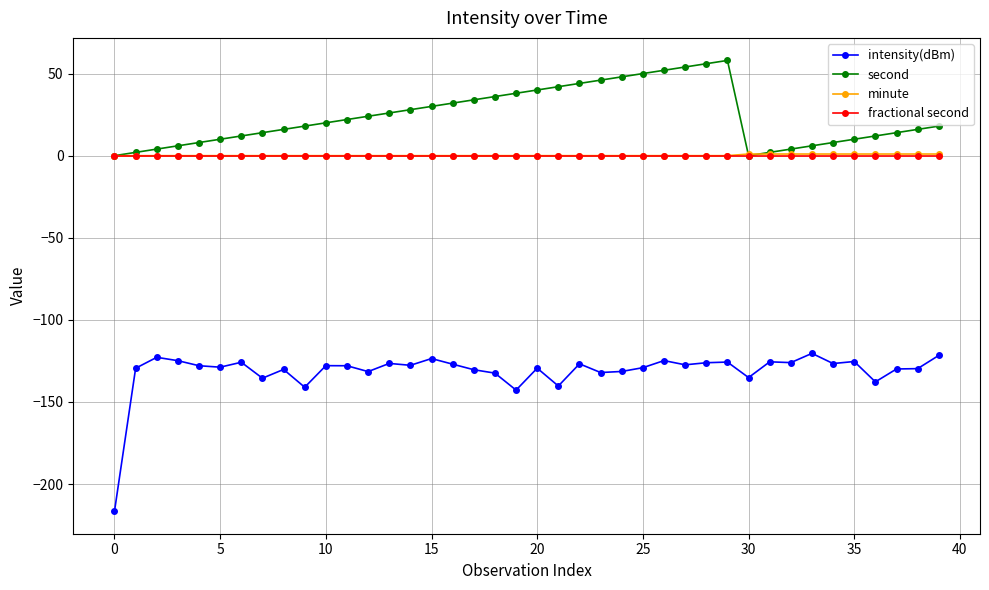

Which series has the largest total across all categories?

second